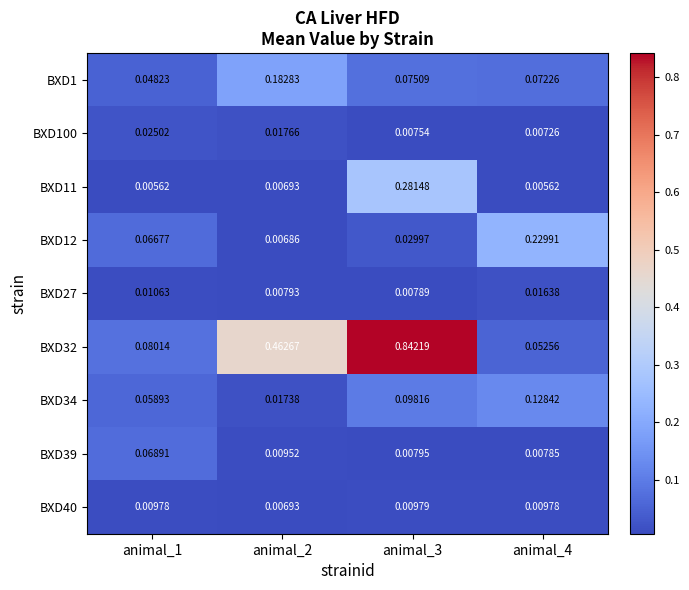

Is the value of BXD27 at animal_3 greater than the value of BXD40 at animal_1?

No